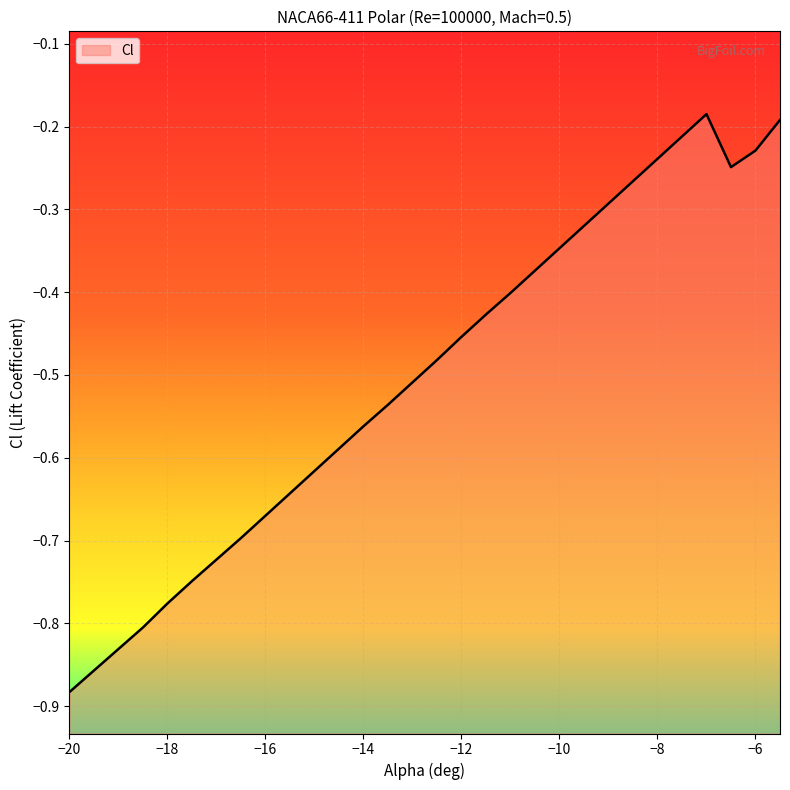

Does the chart display data point markers on the line(s)?

No